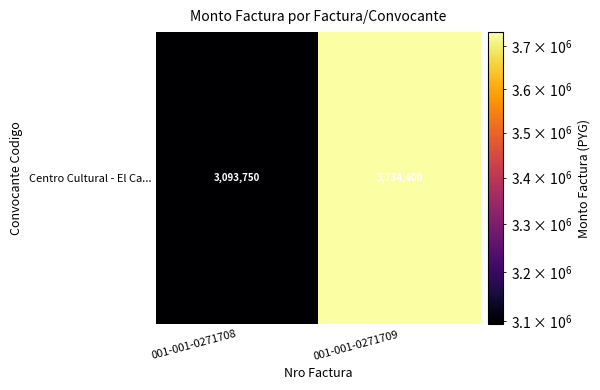

Rank the categories by value from highest to lowest.

001-001-0271709, 001-001-0271708